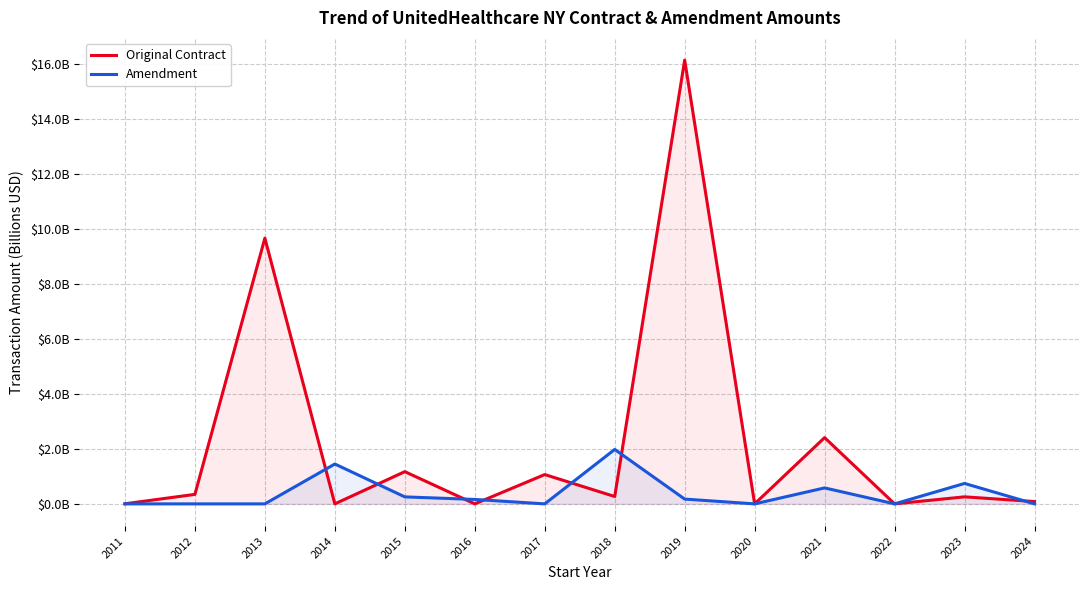

What is the average value of the Original Contract series?

2.2